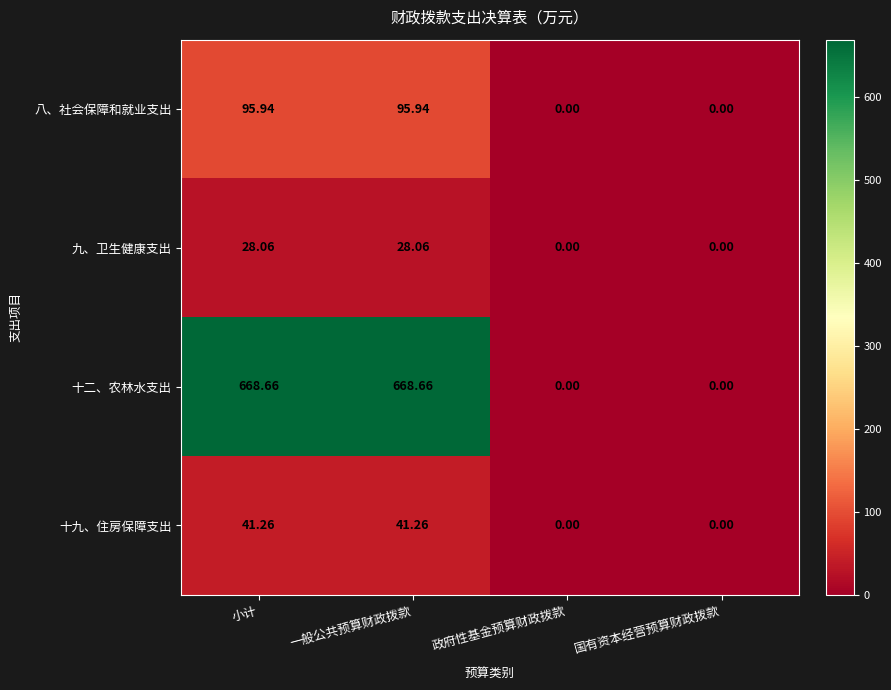

Where does the 八、社会保障和就业支出 series first go above 95?

小计